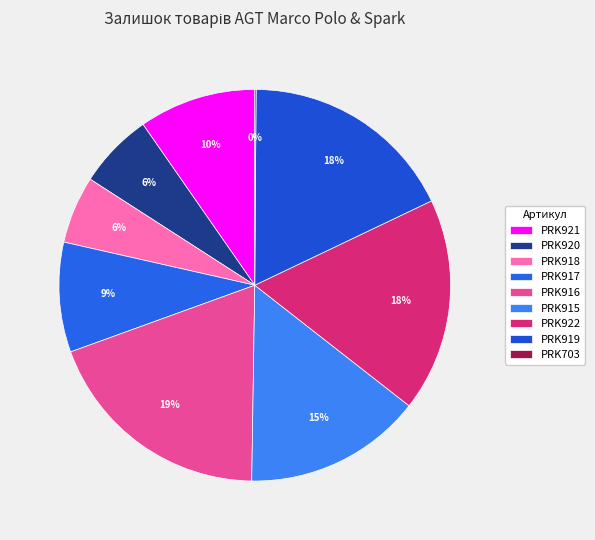

To the nearest percent, what is the difference between the largest and smallest slice percentages?

19%